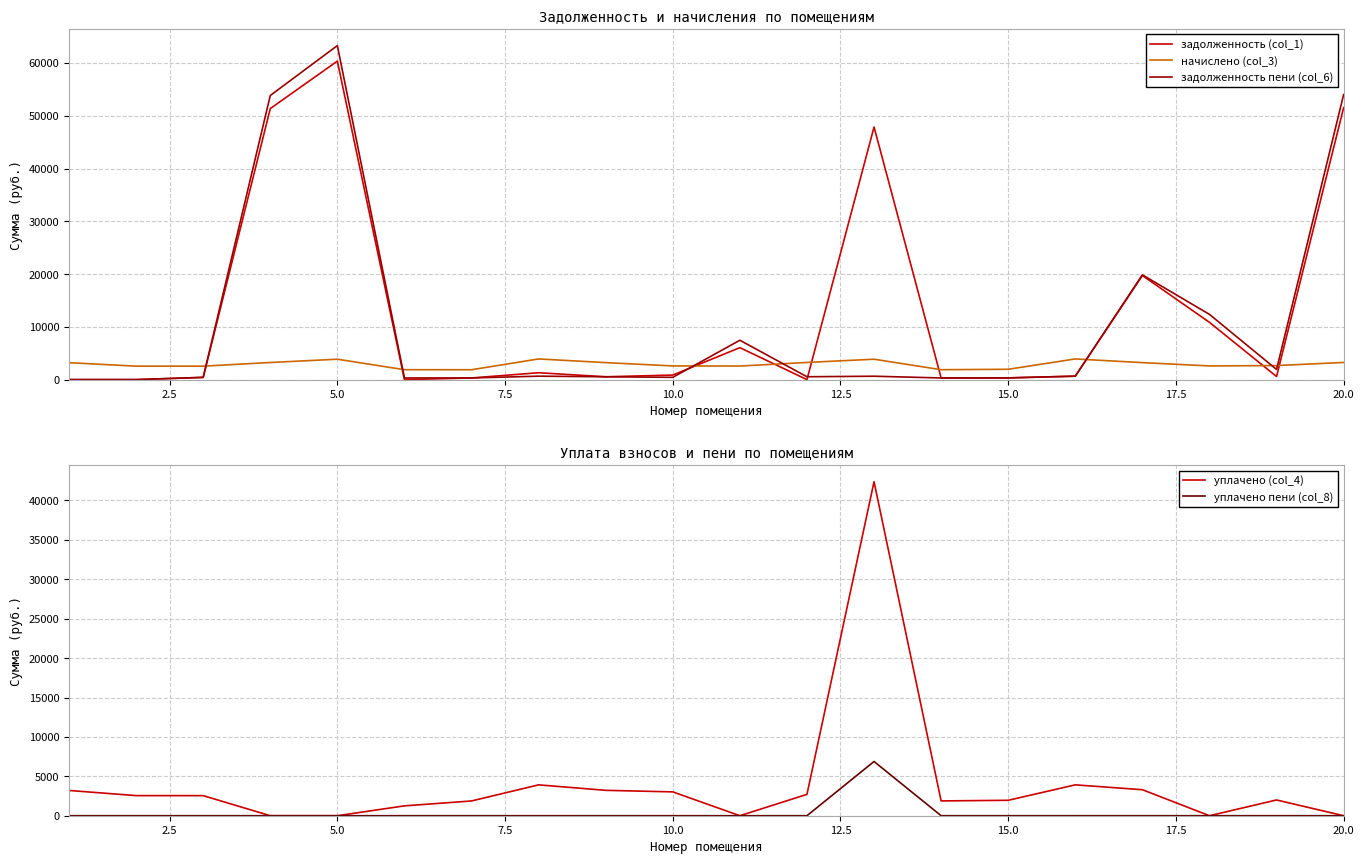

How many interior local peaks does the задолженность пени (col_6) series have?

5